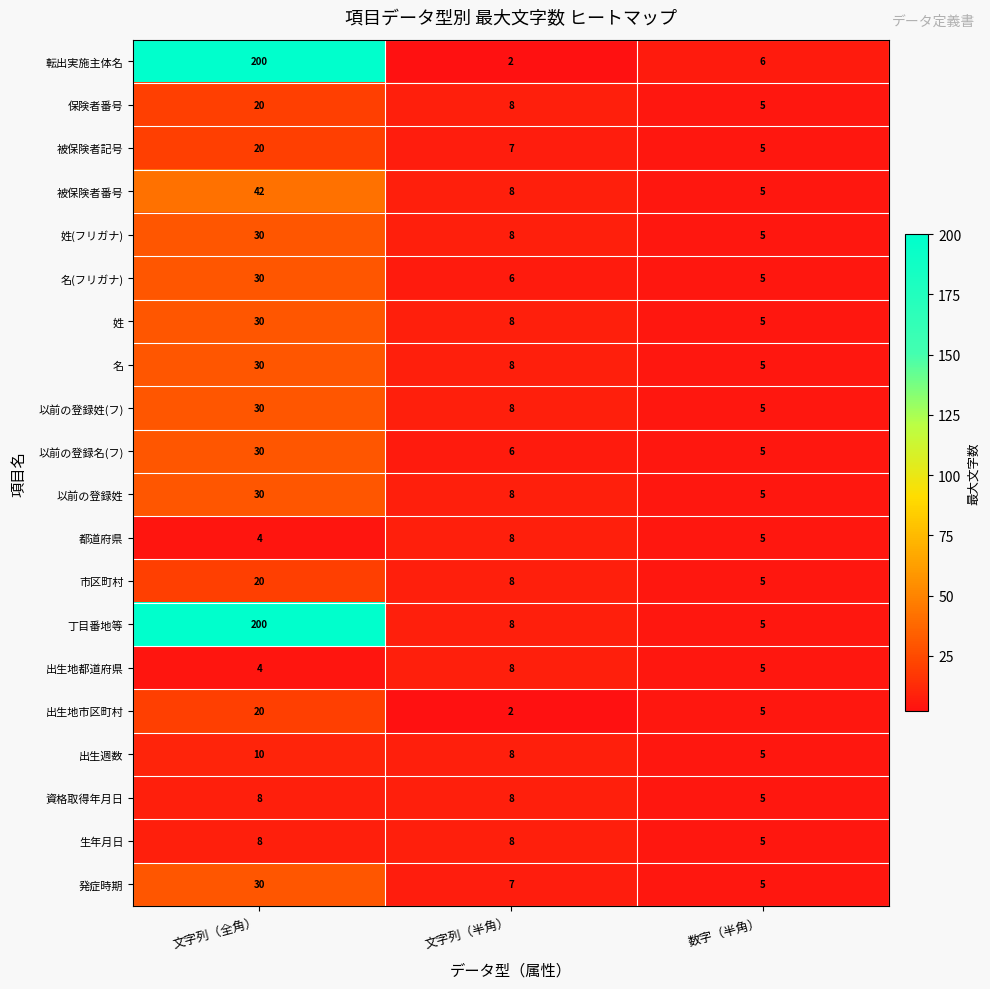

Which series changed the most between 文字列（半角） and 数字（半角）?

転出実施主体名